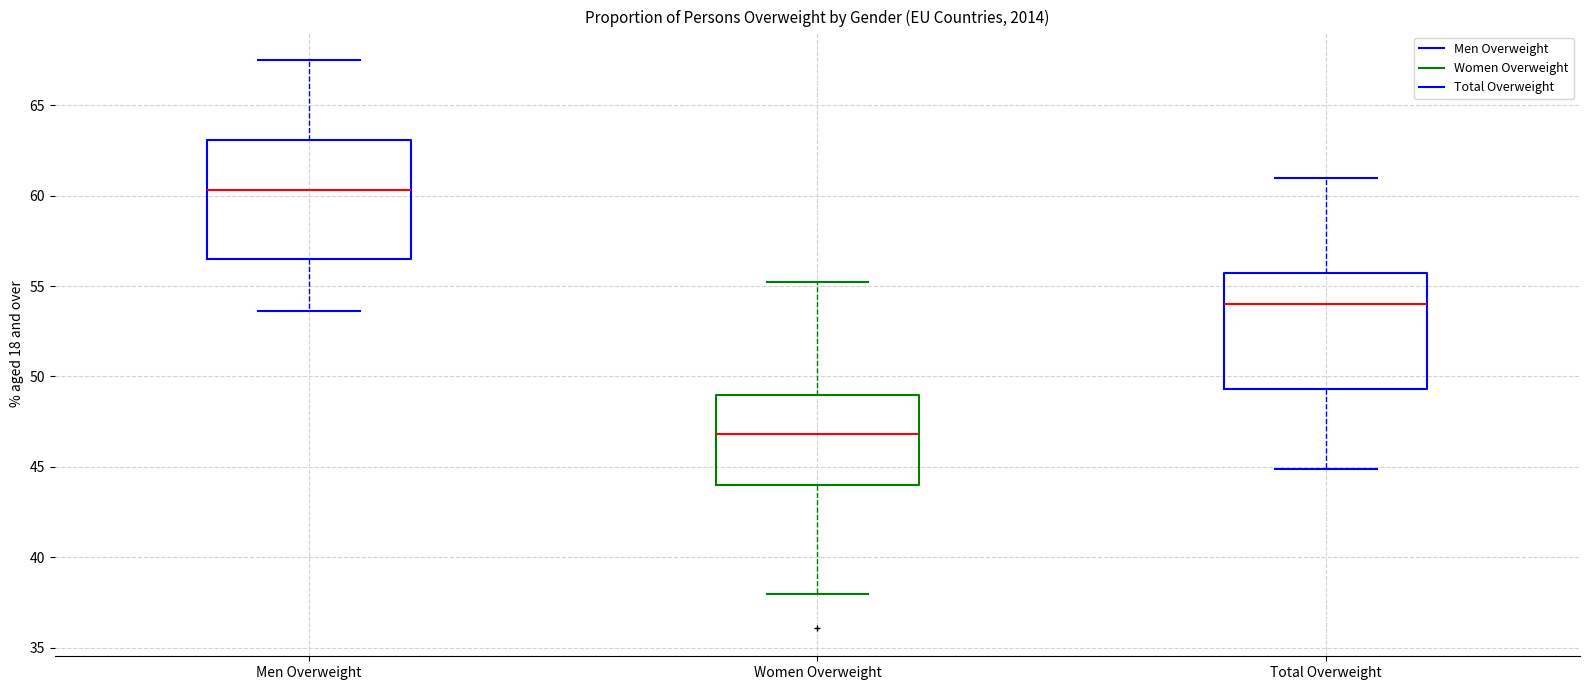

Where does the upper whisker of the box for Total Overweight end on the y-axis? The values are not printed on the chart, so give them approximately, as read against the axis.

61.0